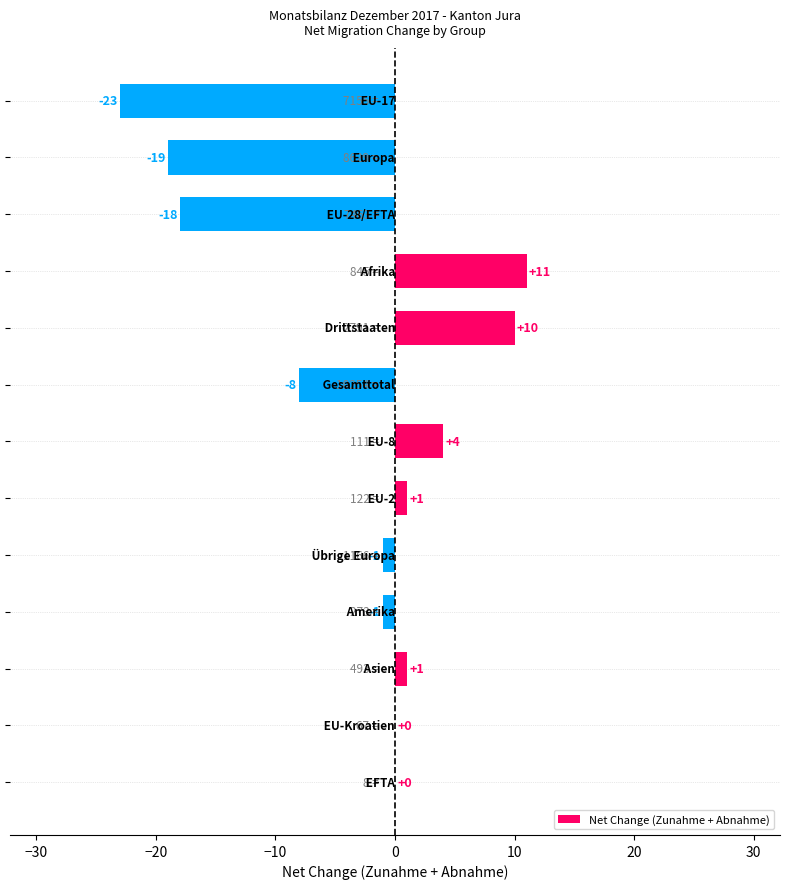

Count the number of data series in this chart.

1